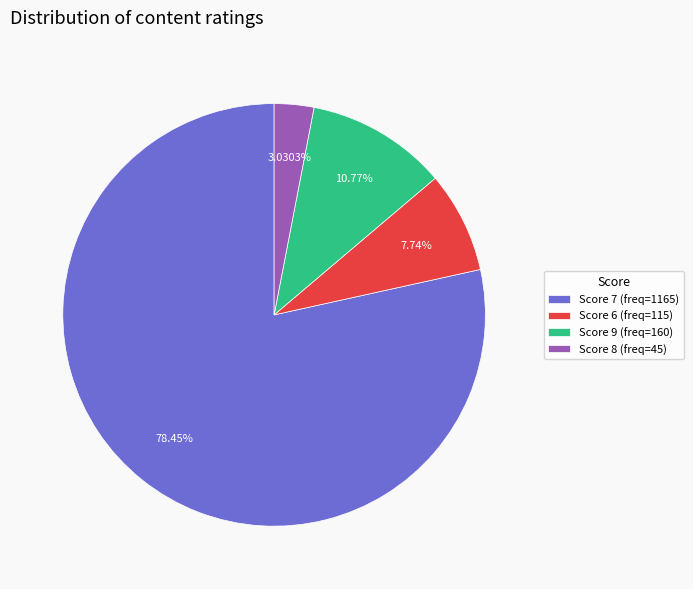

What is the ratio of the value at Score 7 (freq=1165) to the value at Score 6 (freq=115)?

10.1